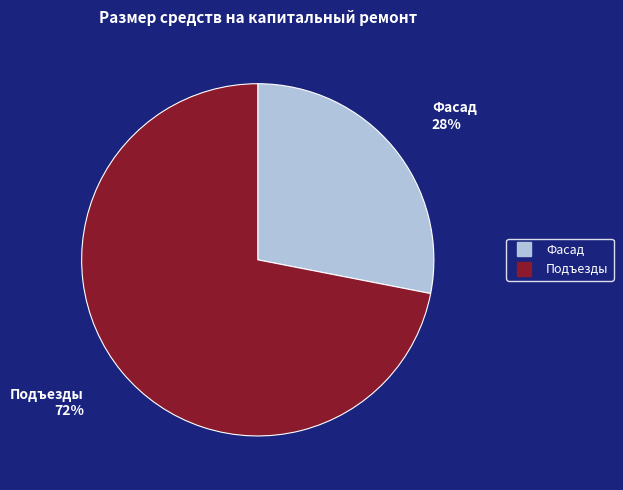

Does any single category account for the majority?

Yes